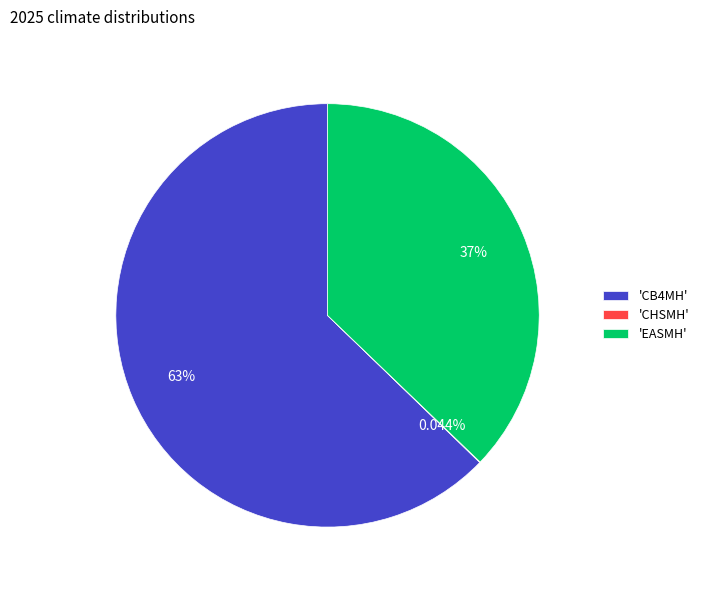

Do 'CB4MH' and 'EASMH' together represent more than half of the pie?

Yes